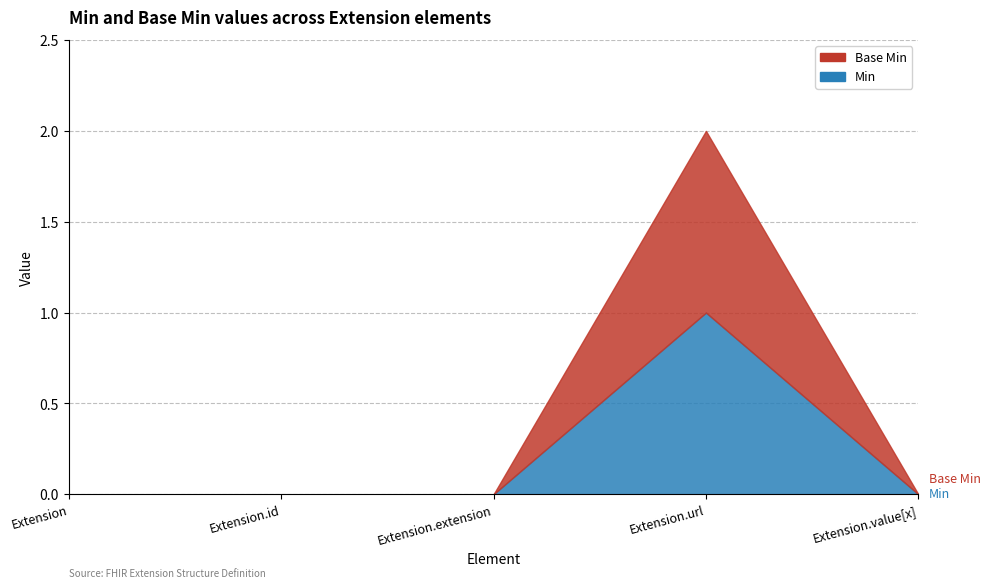

What is the label of the 2nd point from the left?

Extension.id